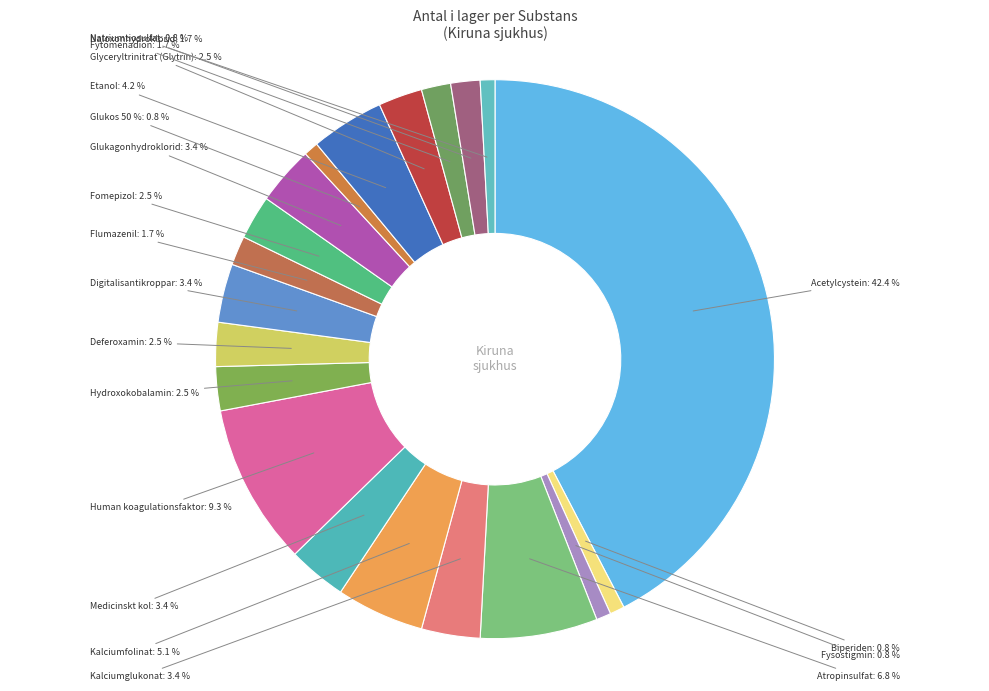

What percentage is the Natriumtiosulfat slice, to the nearest percent?

1%